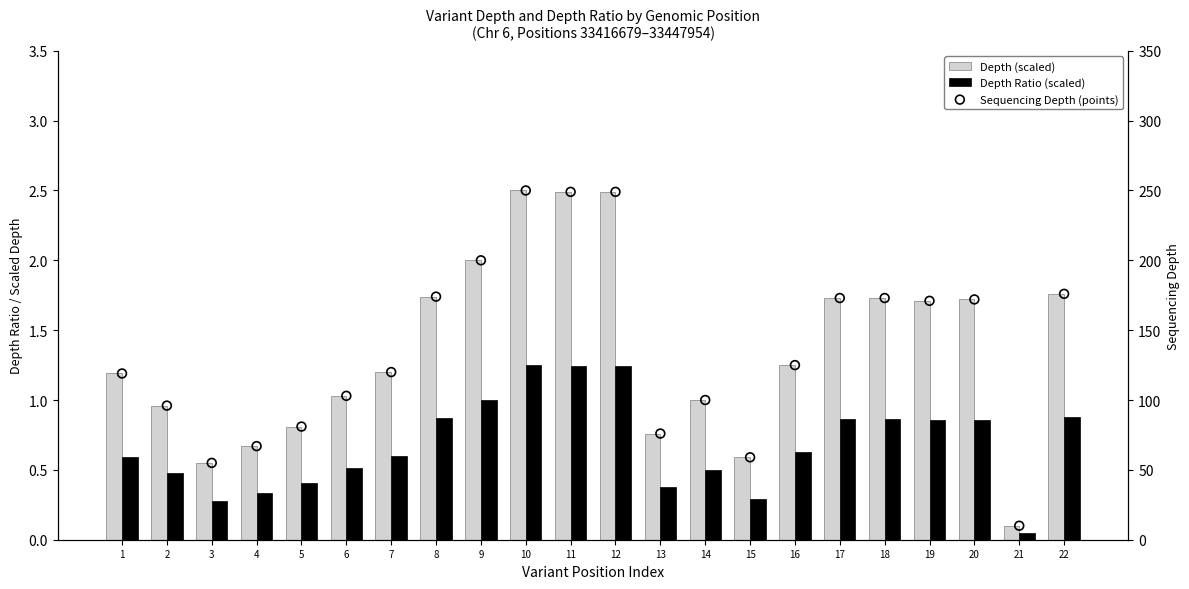

Which series reaches the minimum Y coordinate?

Depth Ratio (scaled)